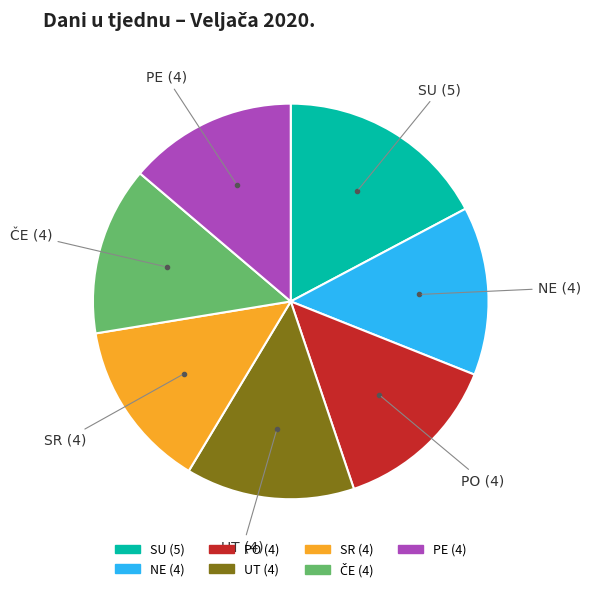

Is there a majority slice in this chart?

No